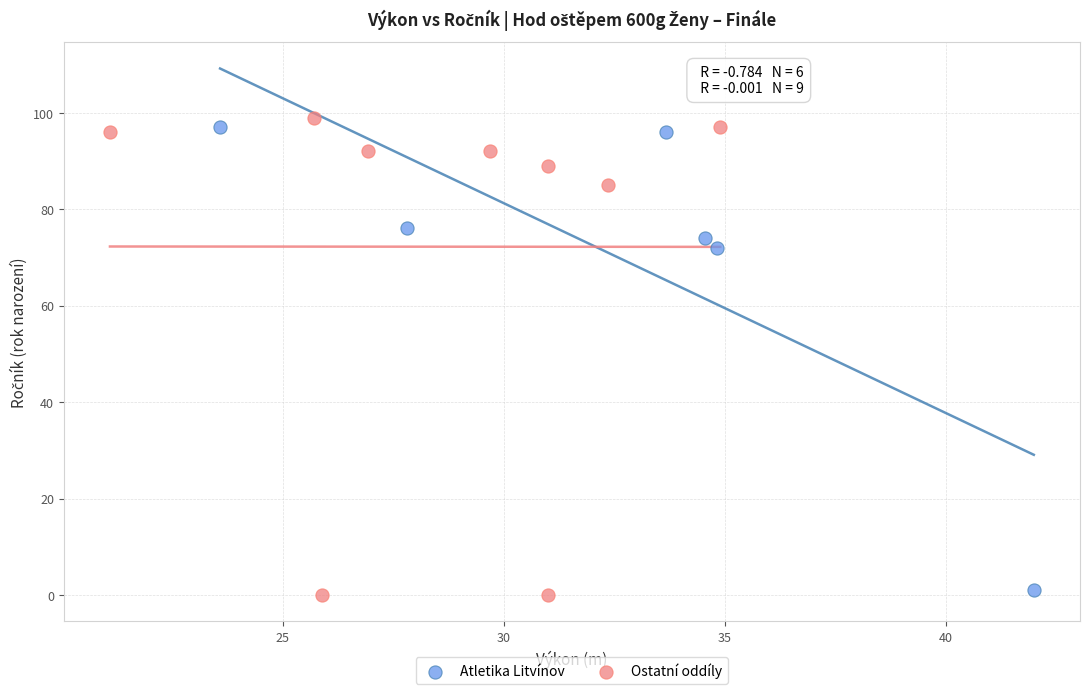

What are all the series names shown in the legend?

Atletika Litvínov, Ostatní oddíly